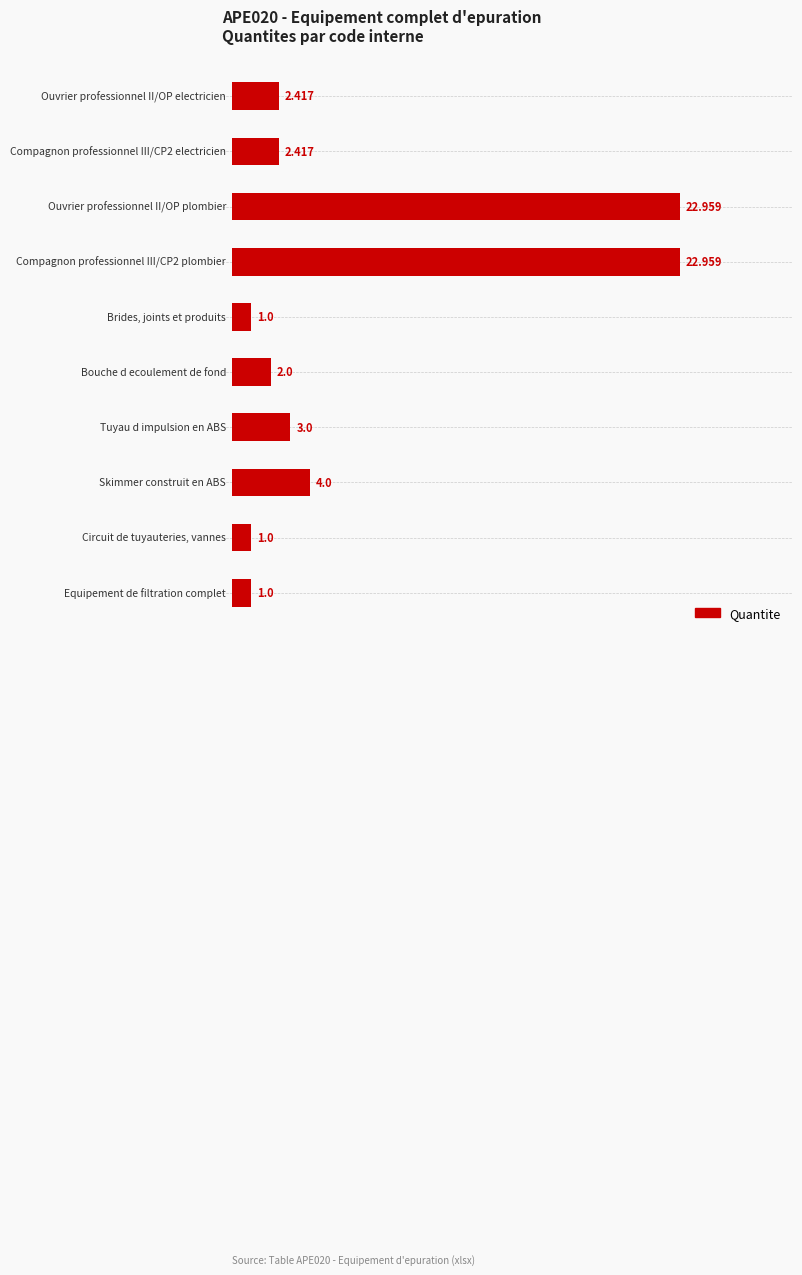

What is the average value?

6.3